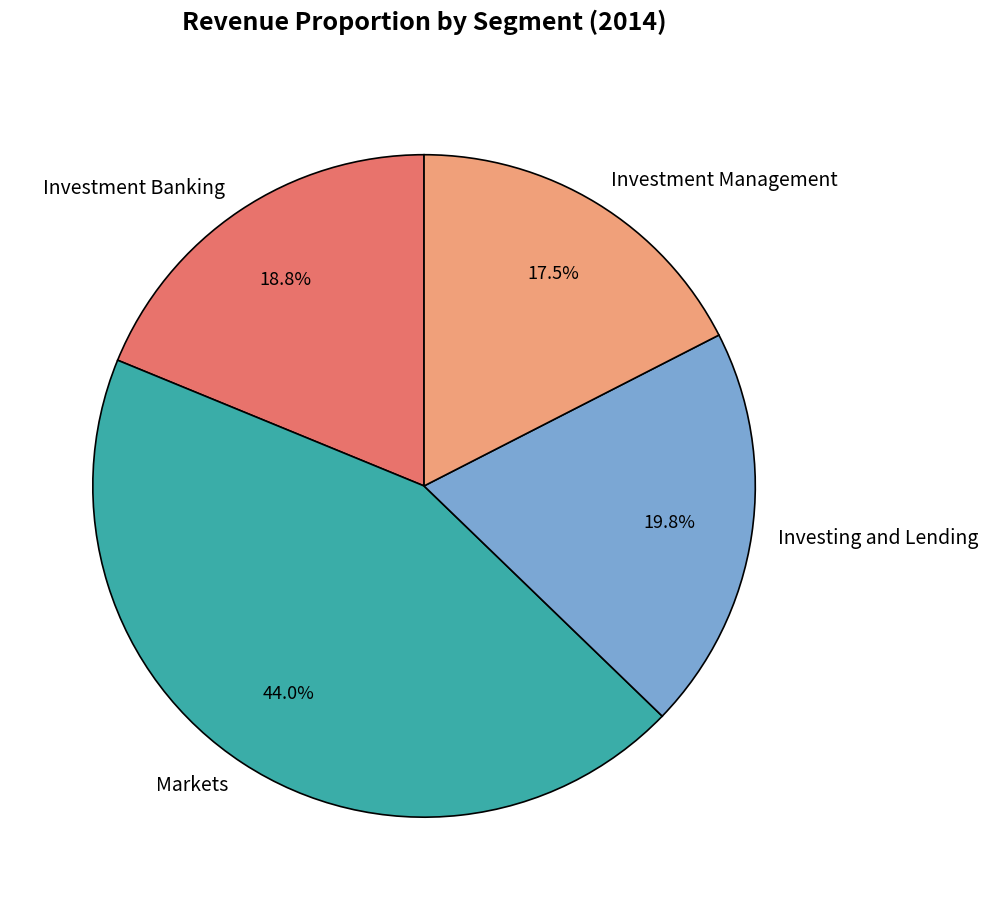

Which slice is the smallest?

Investment Management